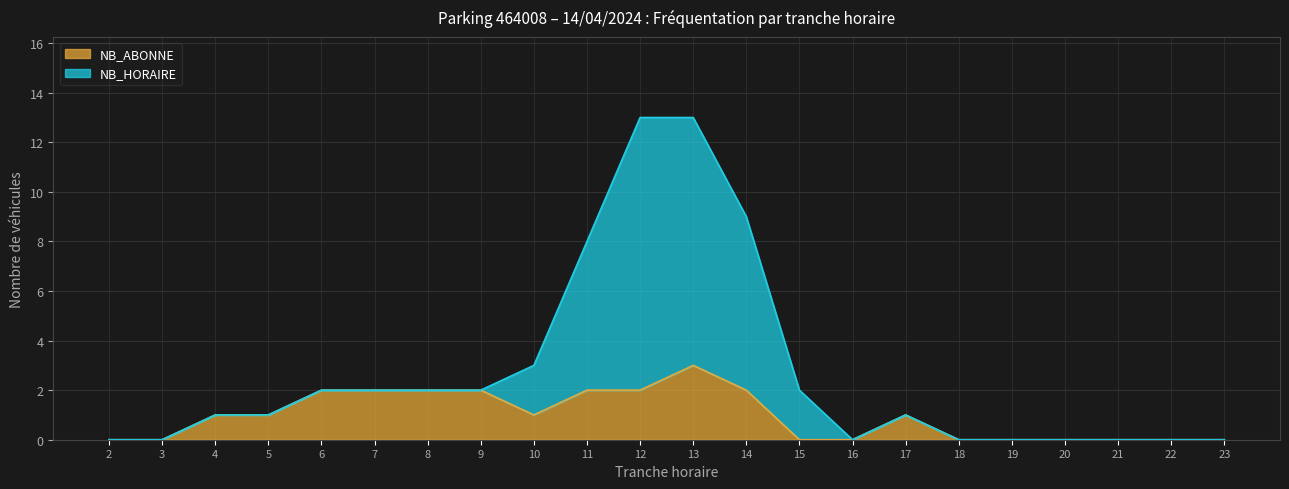

What is the average value of the NB_HORAIRE series?

3